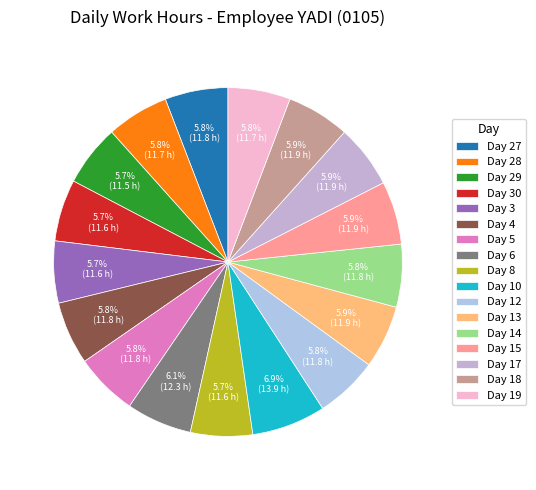

How many slices are in this pie chart?

17